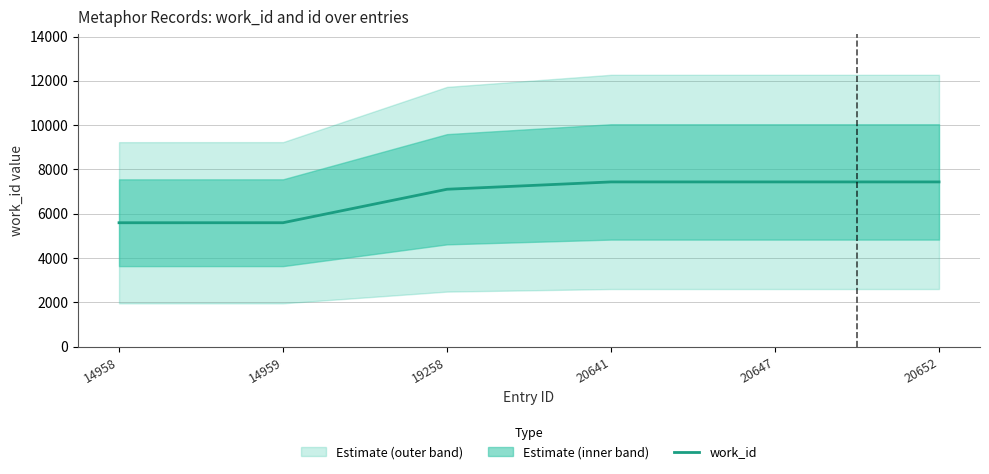

The value at 20647 is 2322. True or false?

False